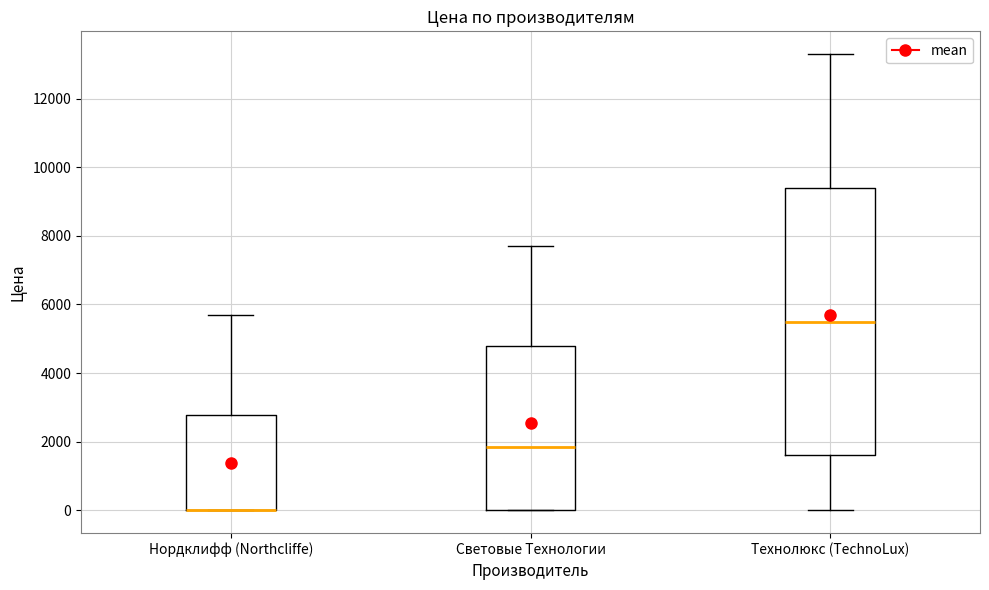

Where does the upper whisker of the box for Нордклифф (Northcliffe) end on the y-axis? The values are not printed on the chart, so give them approximately, as read against the axis.

5800